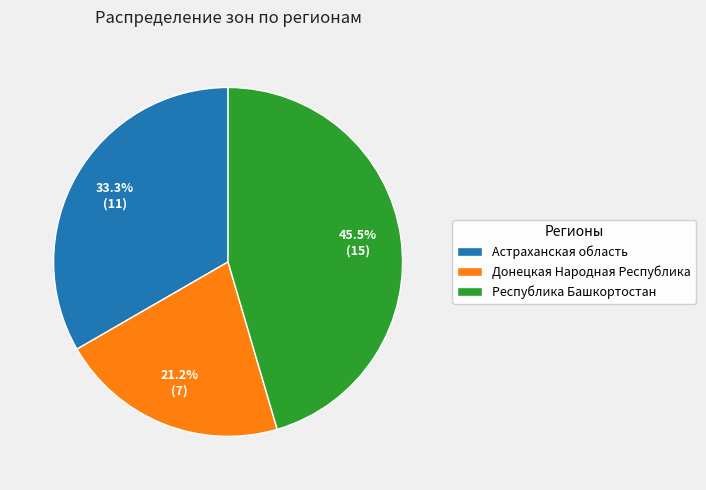

To the nearest percent, what is the combined percentage of Республика Башкортостан and Астраханская область?

79%